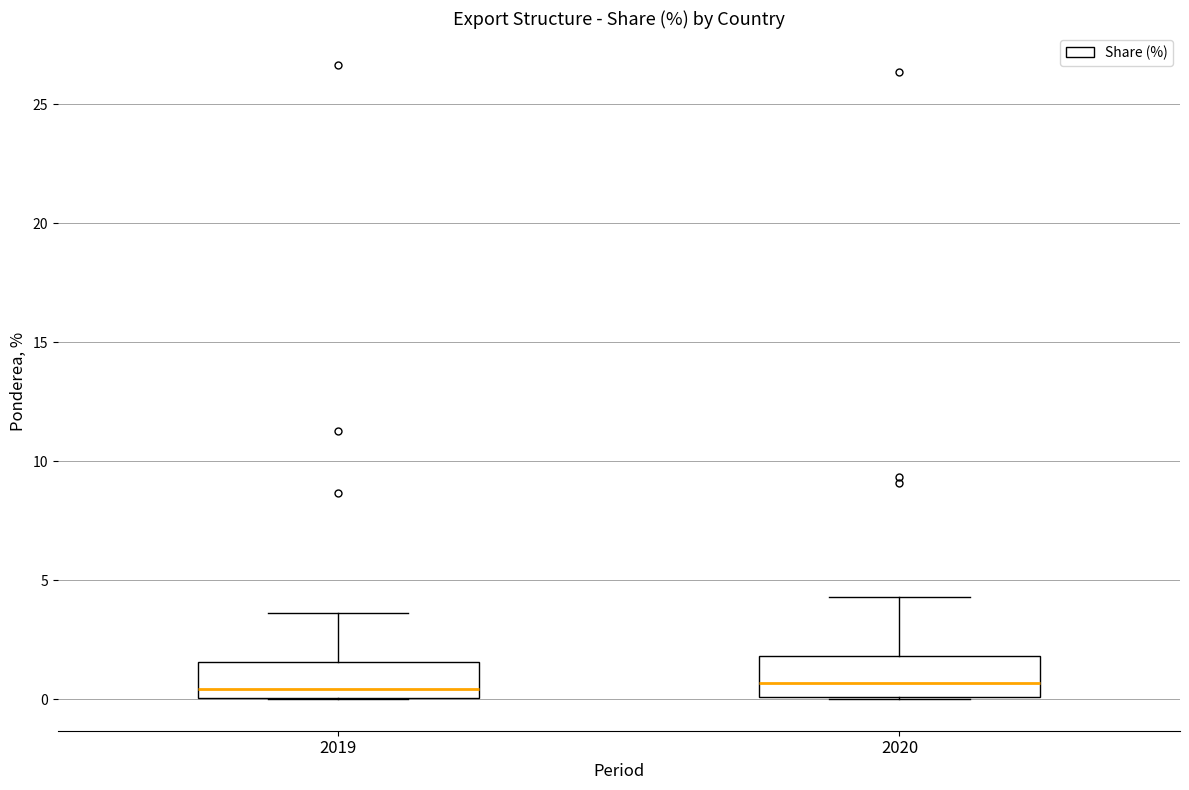

Reading left to right, read every box against the y-axis: the position of its median line, the range the box covers, and the ends of its whiskers. The values are not printed on the chart, so give them approximately, as read against the axis.

2019: median 0.5, box 0.0 to 1.5, whiskers 0.0 to 3.5
2020: median 0.5, box 0.0 to 2.0, whiskers 0.0 to 4.5